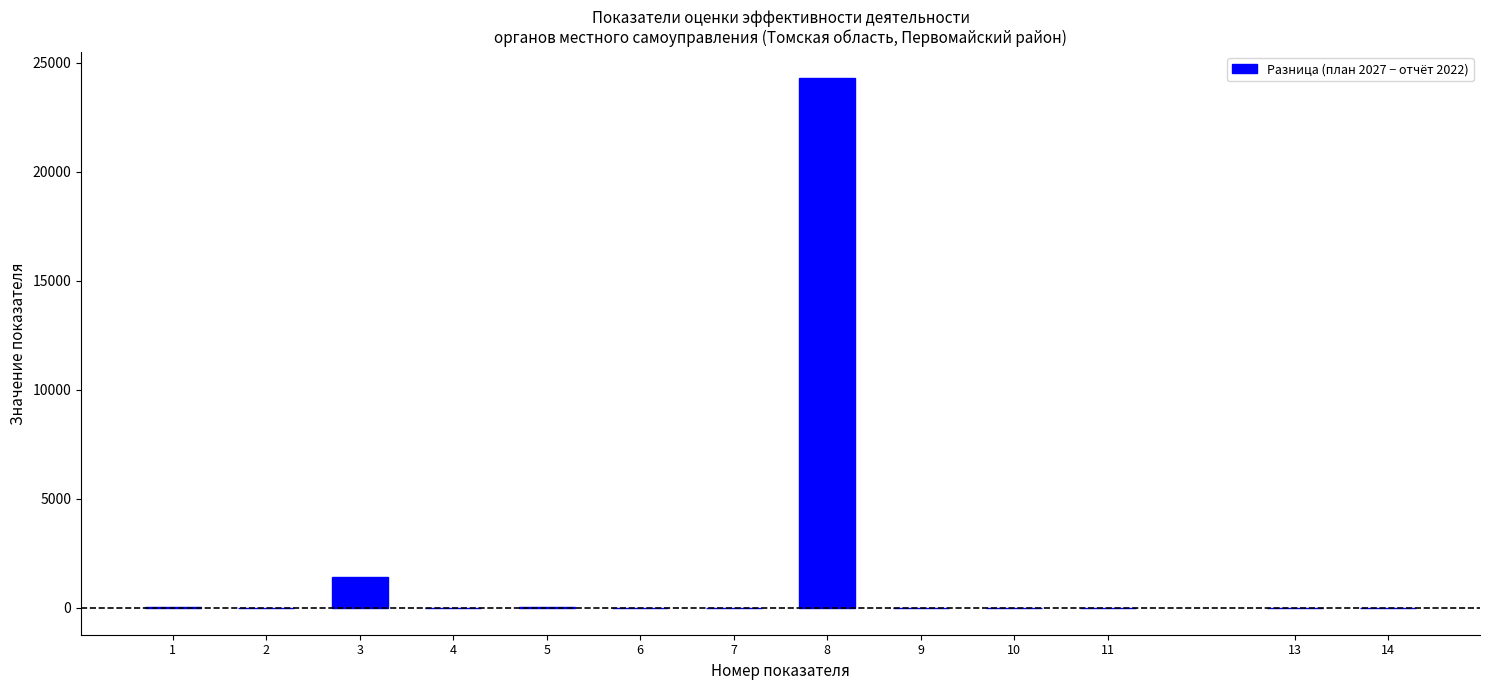

Is it true that the value at 6 is 11480.9?

False